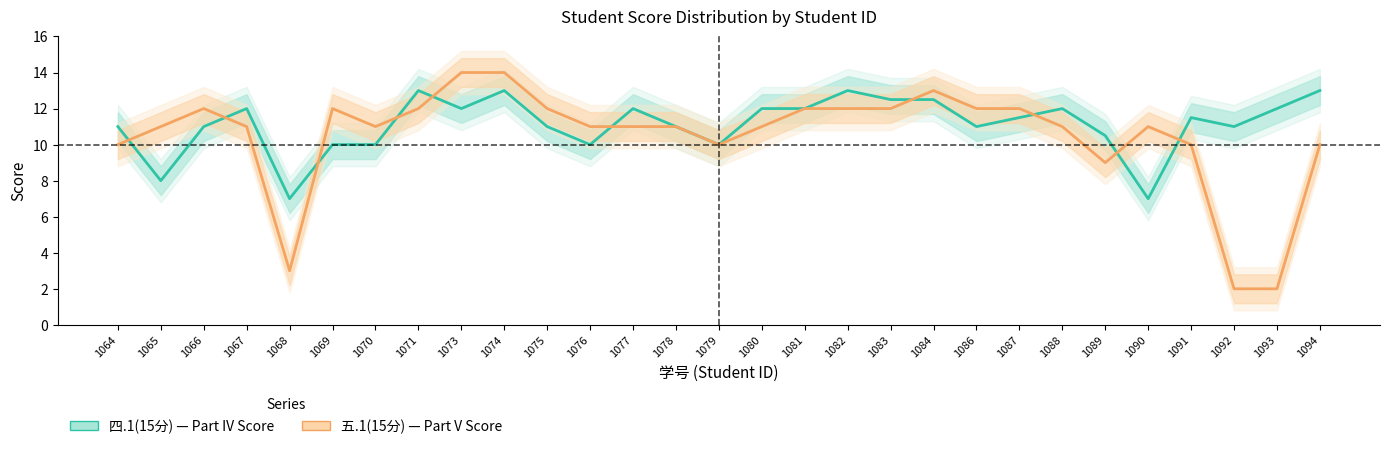

What is the difference between the 四.1(15分) values at 1076 and 1081?

2.0